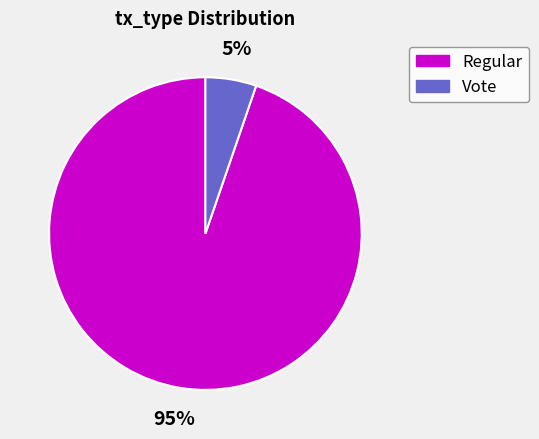

Which category accounts for the majority?

Regular